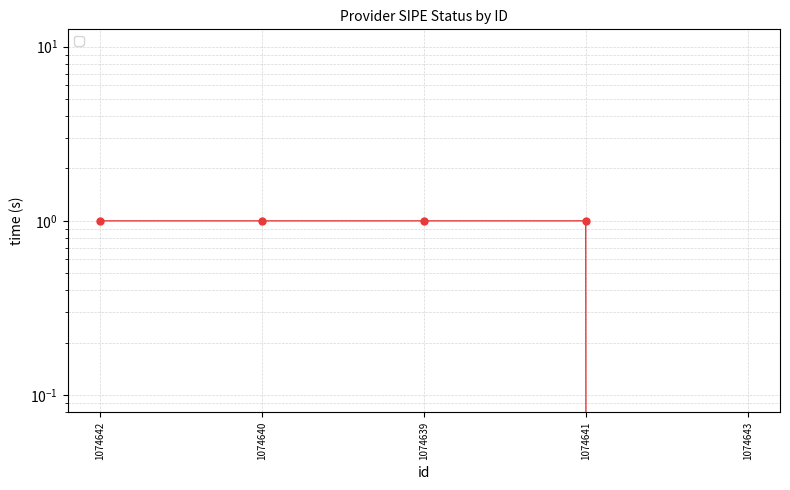

Reading right to left, list all the values displayed in this chart.

1074643=0	1074641=1	1074639=1	1074640=1	1074642=1